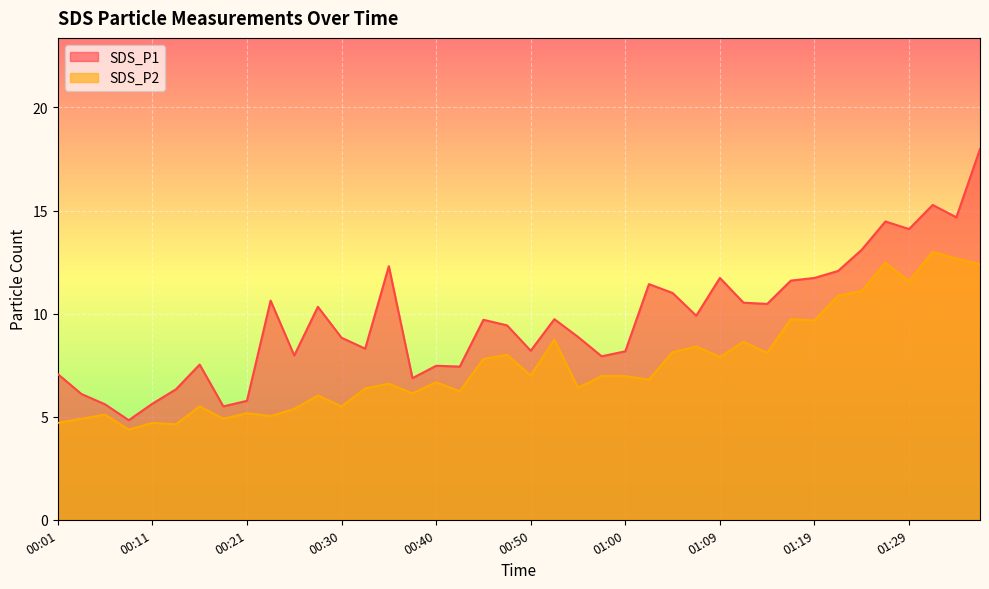

Count the number of categories in the chart.

40